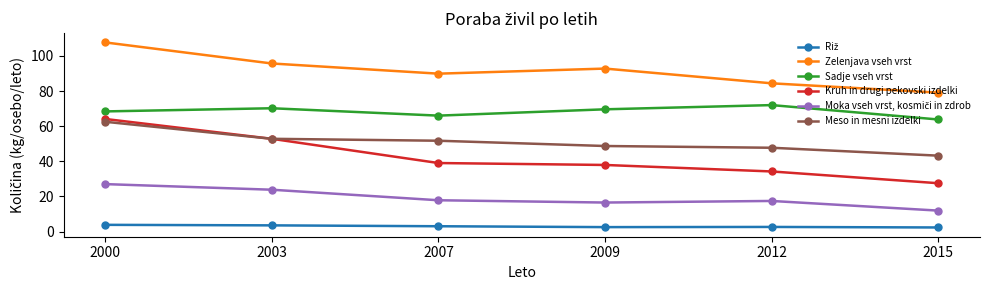

What is the approximate value of Meso in mesni izdelki at 2012?

47.7